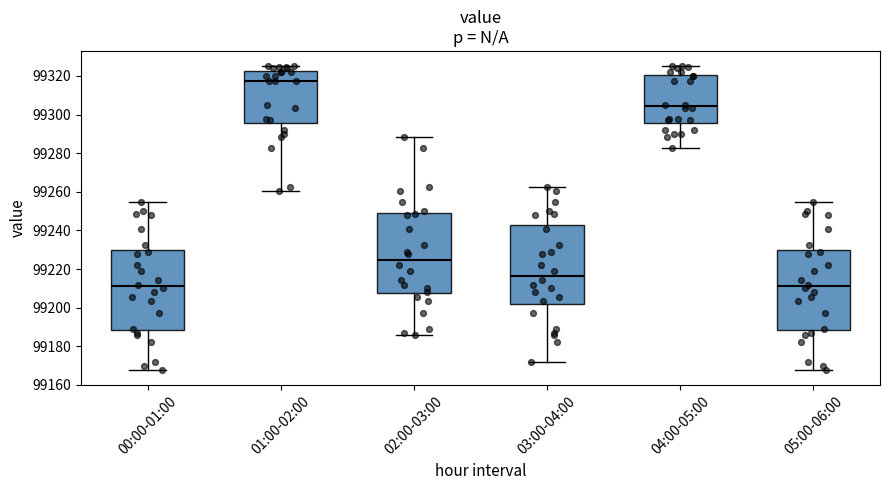

Reading left to right, transcribe this box plot: for each box, give where its median line is, the range the box spans, and where its two whiskers end, as read against the y-axis. The values are not printed on the chart, so give them approximately, as read against the axis.

00:00-01:00: median 99212, box 99188 to 99230, whiskers 99168 to 99254
01:00-02:00: median 99318, box 99296 to 99322, whiskers 99260 to 99326
02:00-03:00: median 99224, box 99208 to 99248, whiskers 99186 to 99288
03:00-04:00: median 99216, box 99202 to 99242, whiskers 99172 to 99262
04:00-05:00: median 99304, box 99296 to 99320, whiskers 99282 to 99326
05:00-06:00: median 99212, box 99188 to 99230, whiskers 99168 to 99254